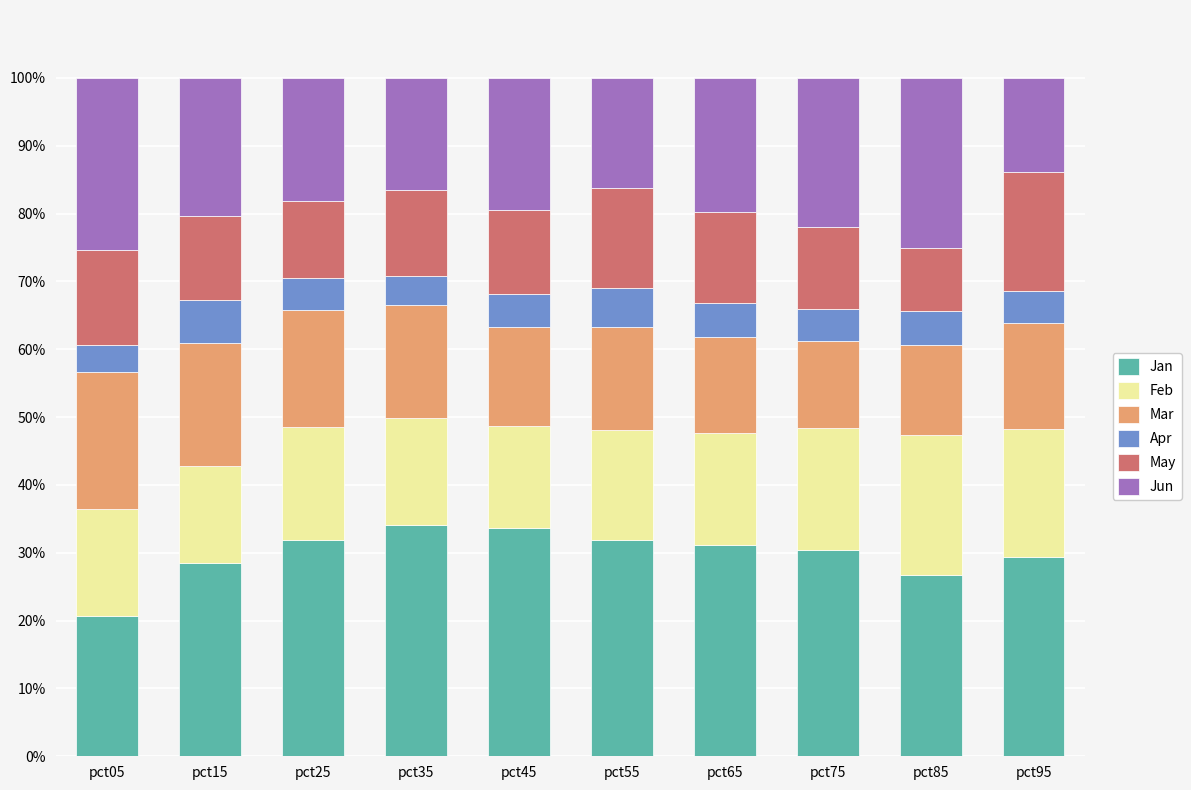

What is the average value of the Jan series?

29.8